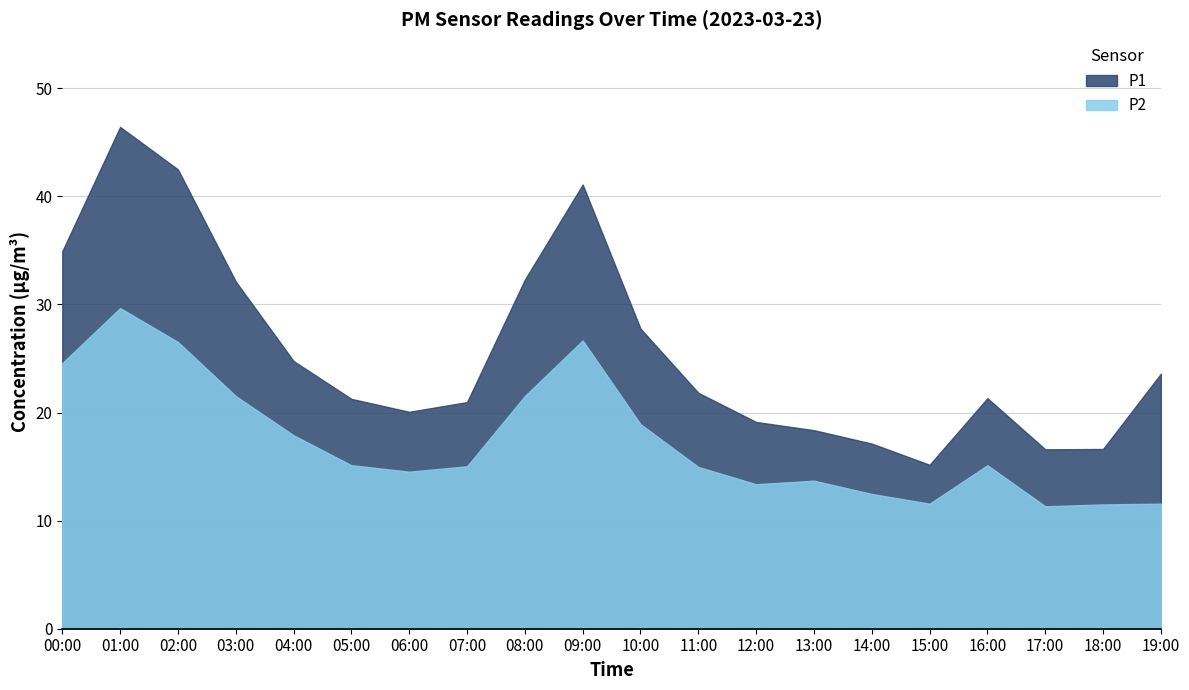

Where does the P1 series first go above 21?

00:00